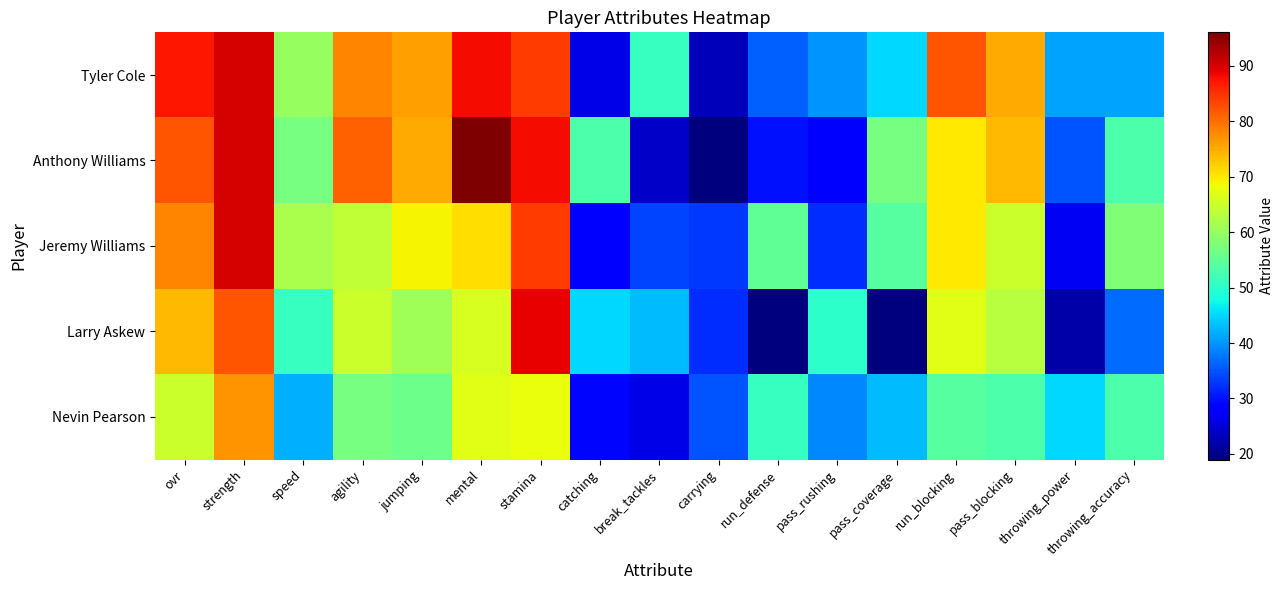

Count the number of categories in the chart.

17